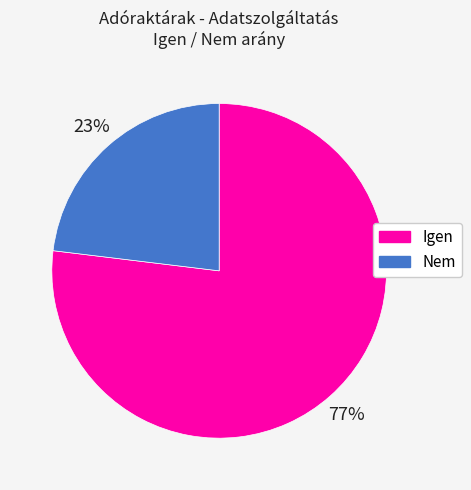

To the nearest percent, what portion does Igen represent?

77%